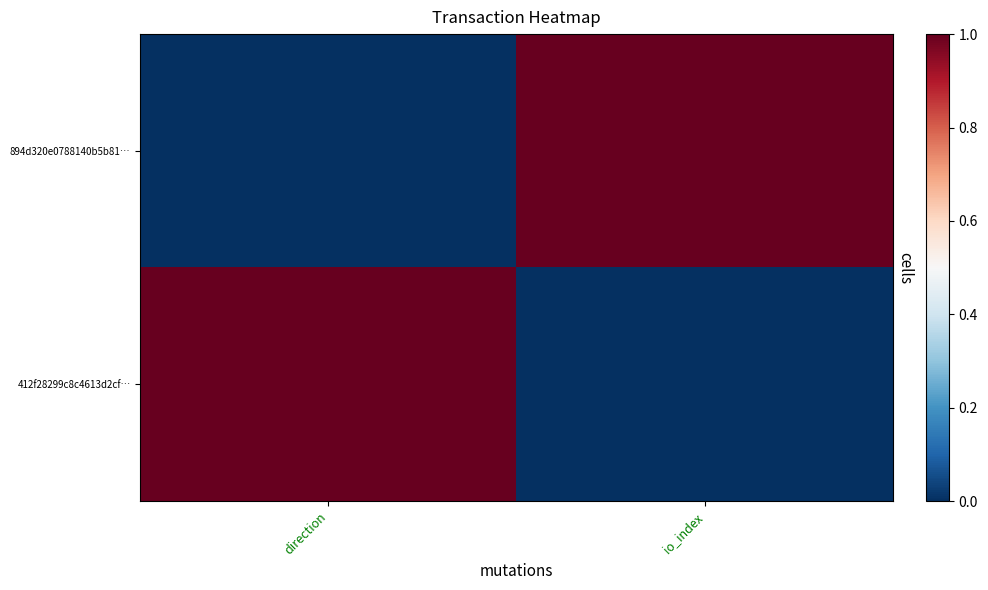

Reading left to right, transcribe all the data shown in this chart.

894d320e0788140b5b81…: direction=0	io_index=1
412f28299c8c4613d2cf…: direction=1	io_index=0